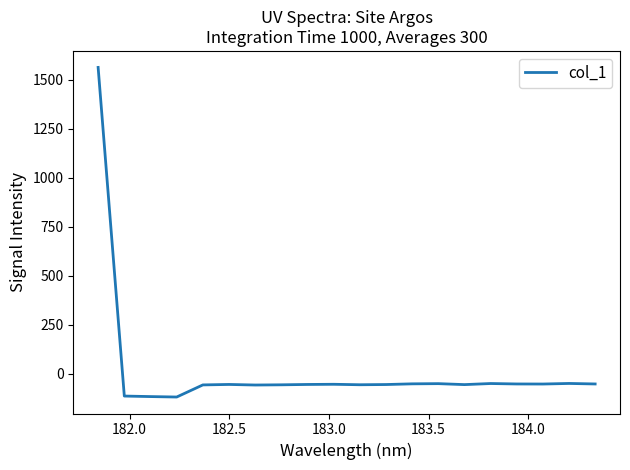

What is the minimum value shown in the chart?

-118.2